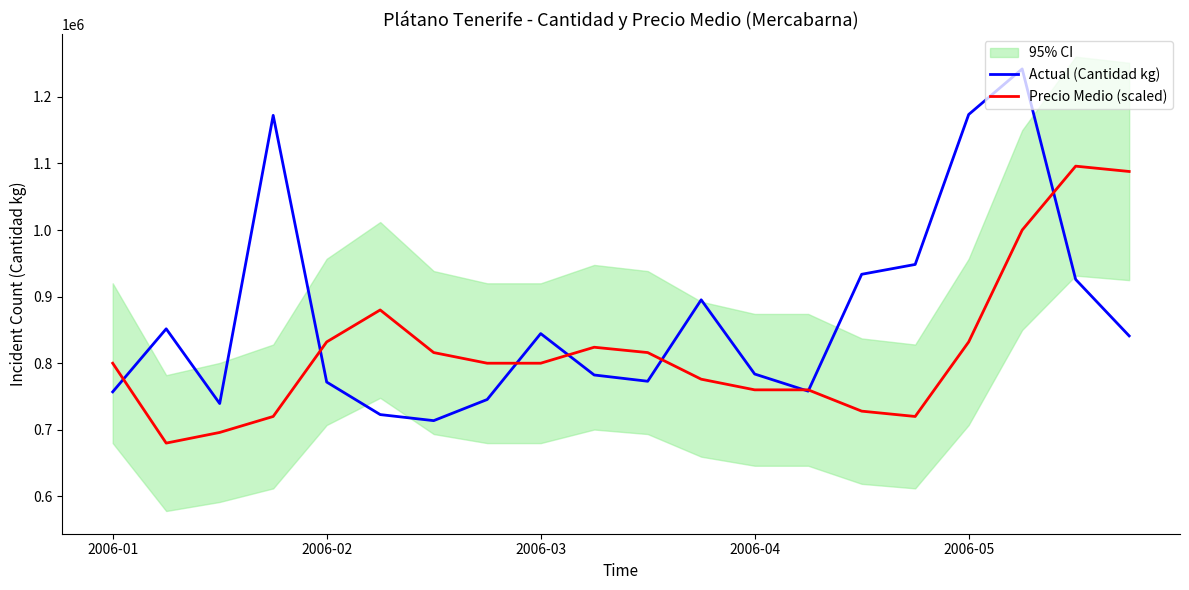

List the series in order of their peak value, lowest first.

Precio Medio (scaled), Actual (Cantidad kg)